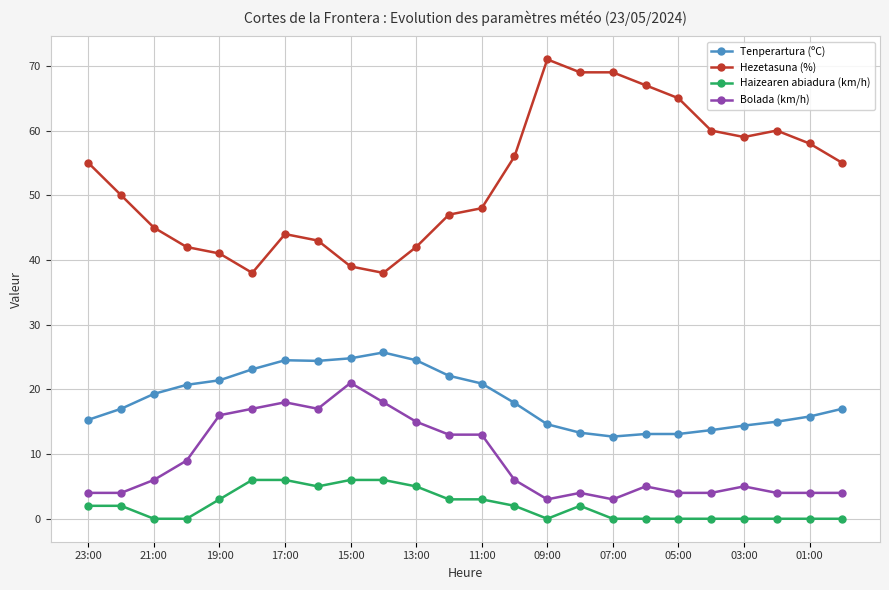

True or false: Tenperartura (ºC) and Bolada (km/h) intersect in this chart.

False